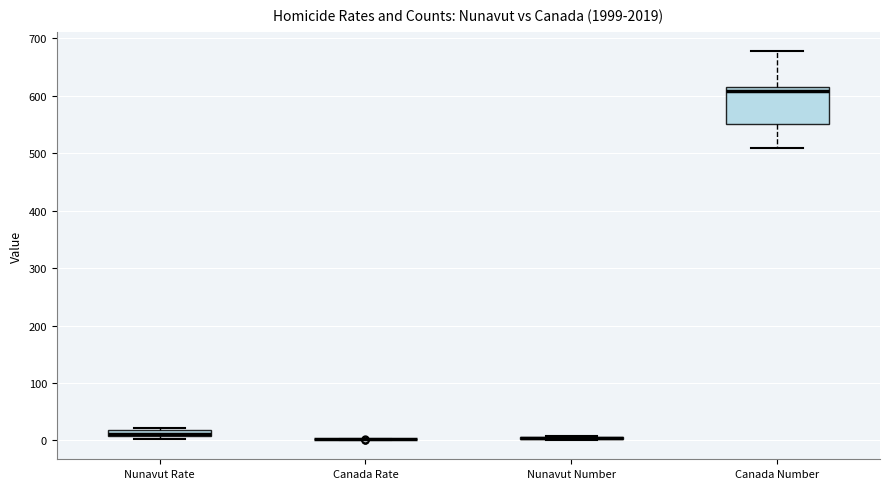

Which box is the tallest, from its lower edge to its upper edge?

Canada Number